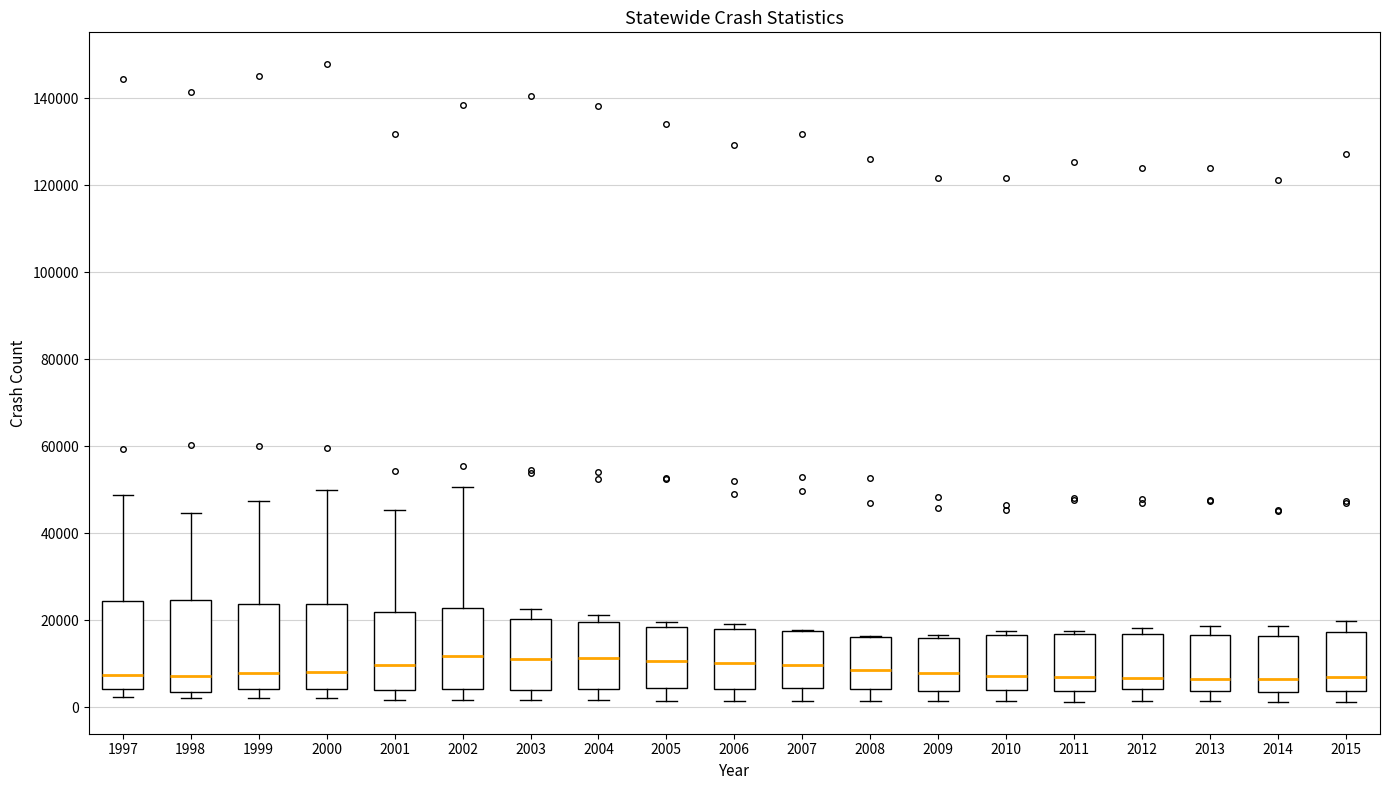

Reading left to right, transcribe this box plot: for each box, give where its median line is, the range the box spans, and where its two whiskers end, as read against the y-axis. The values are not printed on the chart, so give them approximately, as read against the axis.

1997: median 8000, box 4000 to 24000, whiskers 2000 to 48000
1998: median 8000, box 4000 to 24000, whiskers 2000 to 44000
1999: median 8000, box 4000 to 24000, whiskers 2000 to 48000
2000: median 8000, box 4000 to 24000, whiskers 2000 to 50000
2001: median 10000, box 4000 to 22000, whiskers 2000 to 46000
2002: median 12000, box 4000 to 22000, whiskers 2000 to 50000
2003: median 12000, box 4000 to 20000, whiskers 2000 to 22000
2004: median 12000, box 4000 to 20000, whiskers 2000 to 22000
2005: median 10000, box 4000 to 18000, whiskers 2000 to 20000
2006: median 10000, box 4000 to 18000, whiskers 2000 to 20000
2007: median 10000, box 4000 to 18000, whiskers 2000 to 18000
2008: median 8000, box 4000 to 16000, whiskers 2000 to 16000
2009: median 8000, box 4000 to 16000, whiskers 2000 to 16000 (just above the box's upper edge)
2010: median 8000, box 4000 to 16000, whiskers 2000 to 18000
2011: median 6000, box 4000 to 16000, whiskers 2000 to 18000
2012: median 6000, box 4000 to 16000, whiskers 2000 to 18000
2013: median 6000, box 4000 to 16000, whiskers 2000 to 18000
2014: median 6000, box 4000 to 16000, whiskers 2000 to 18000
2015: median 6000, box 4000 to 18000, whiskers 2000 to 20000